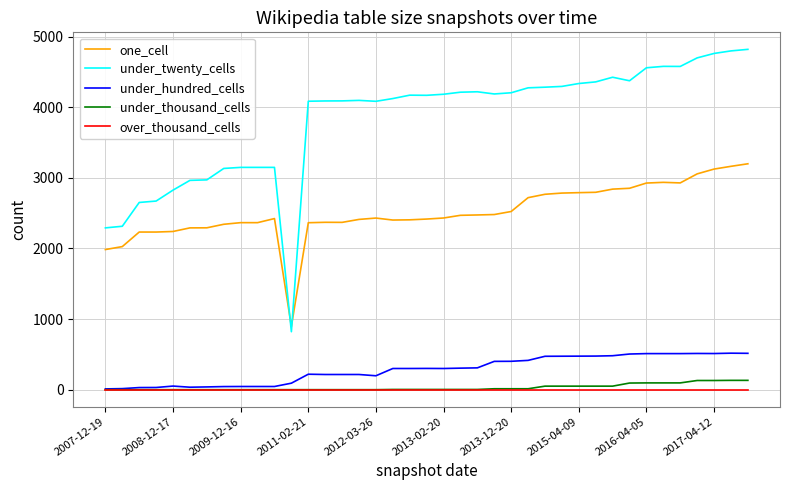

What is the greatest value displayed?

4821